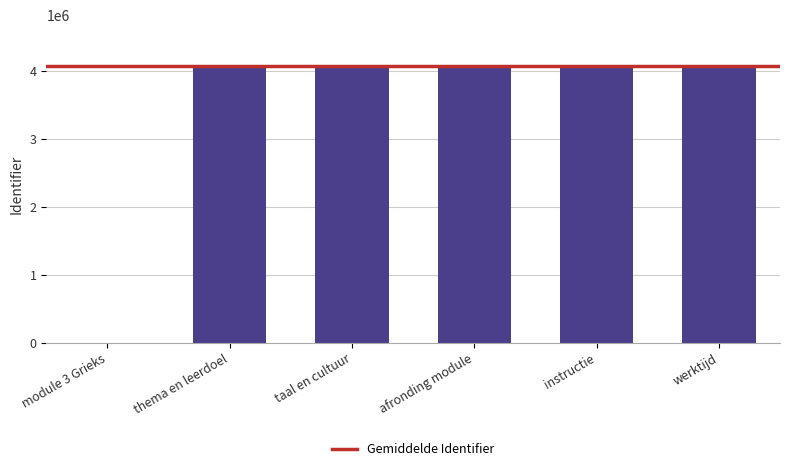

Are the bars horizontal?

No